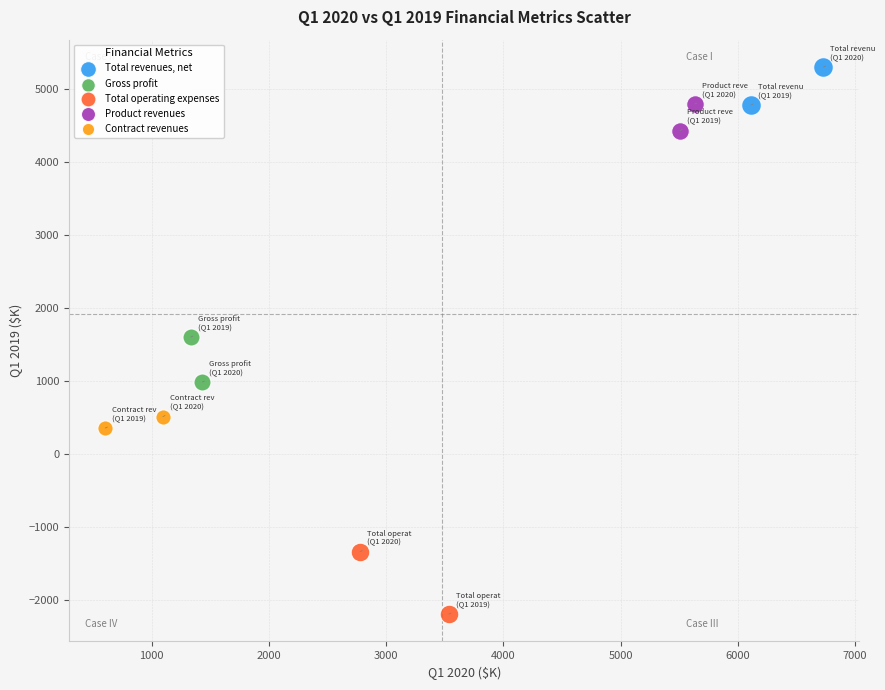

Which series contains the highest Y value?

Total revenues, net